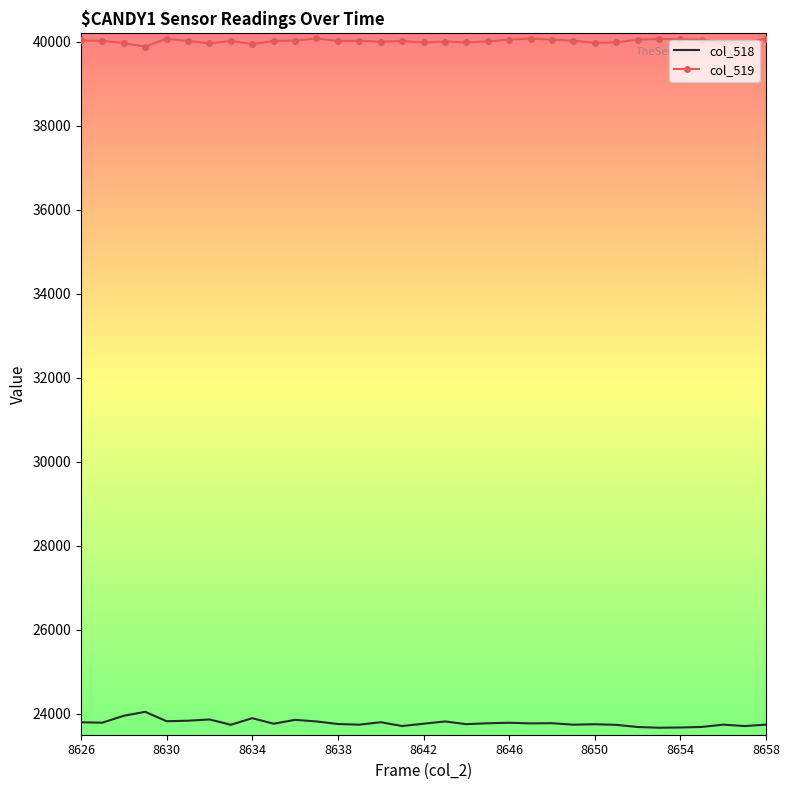

What is the lowest value of the col_519 series?

39883